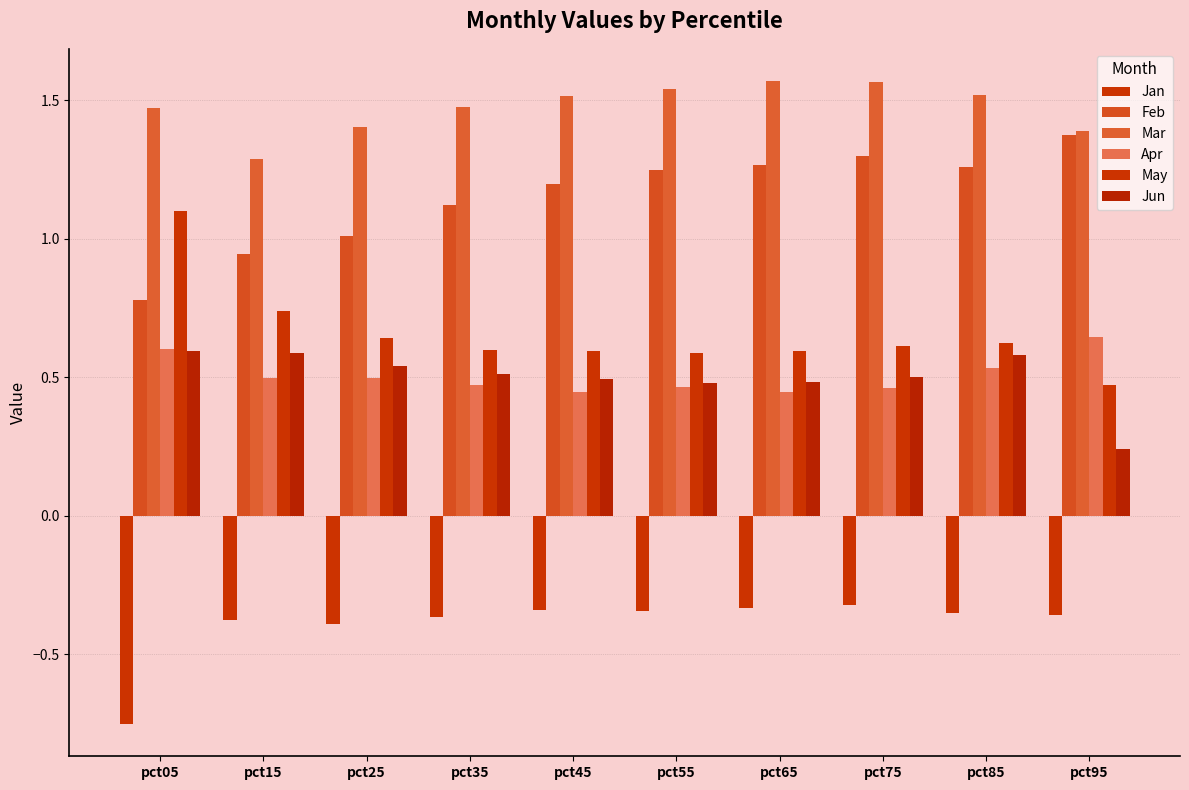

Which series has the largest range (max minus min)?

May